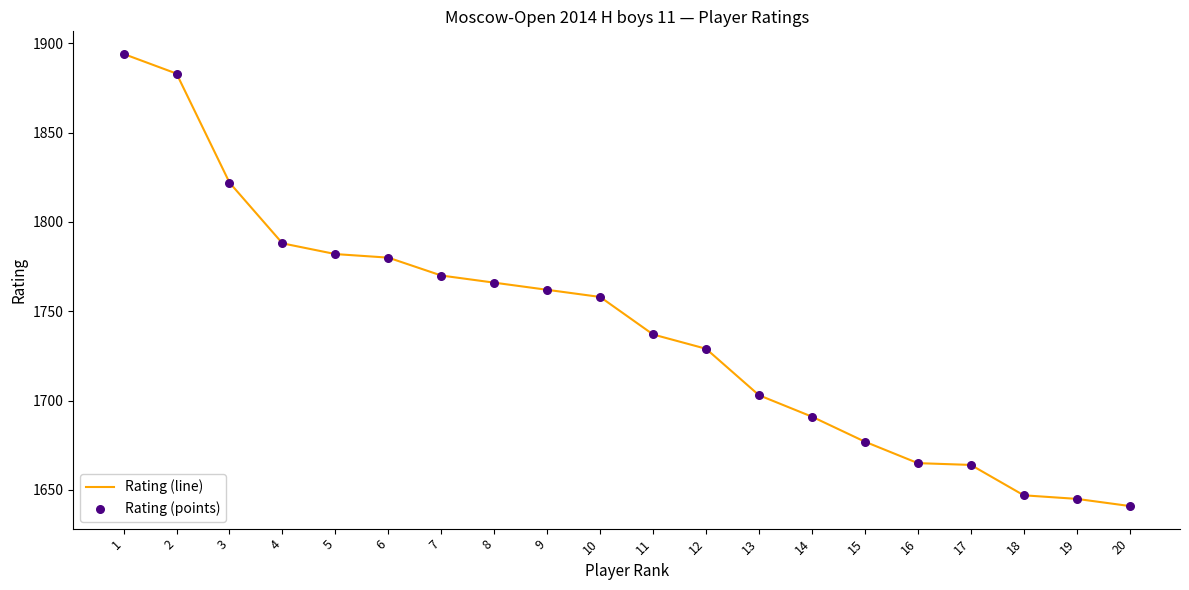

What is the difference between the values at 8 and 17?

102